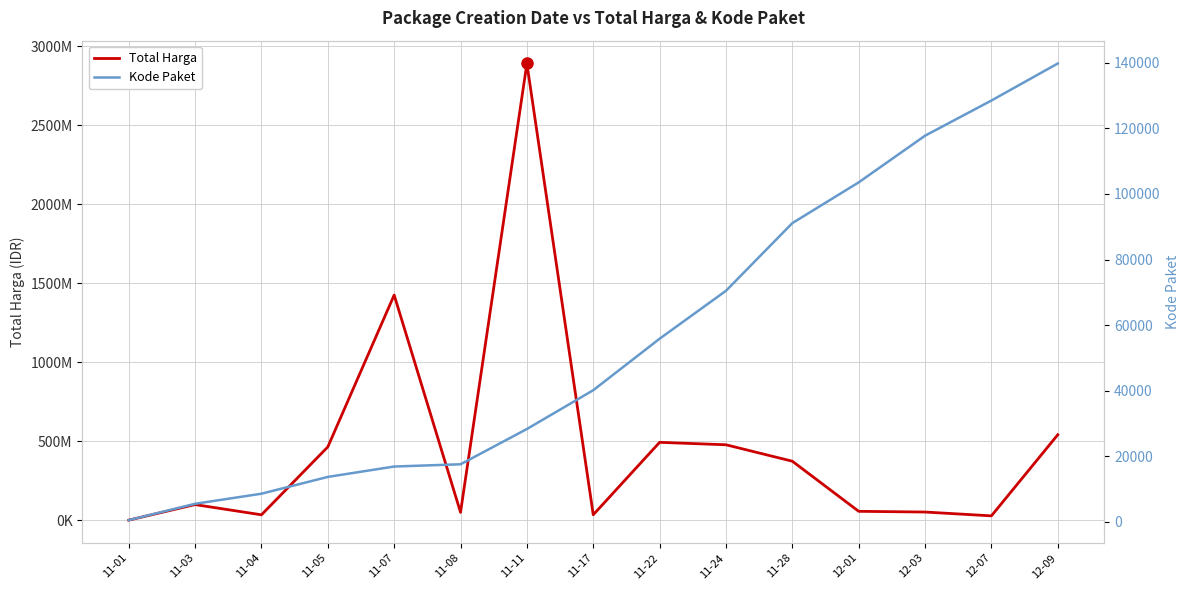

The value of Total Harga at 11-01 is 466066. True or false?

False